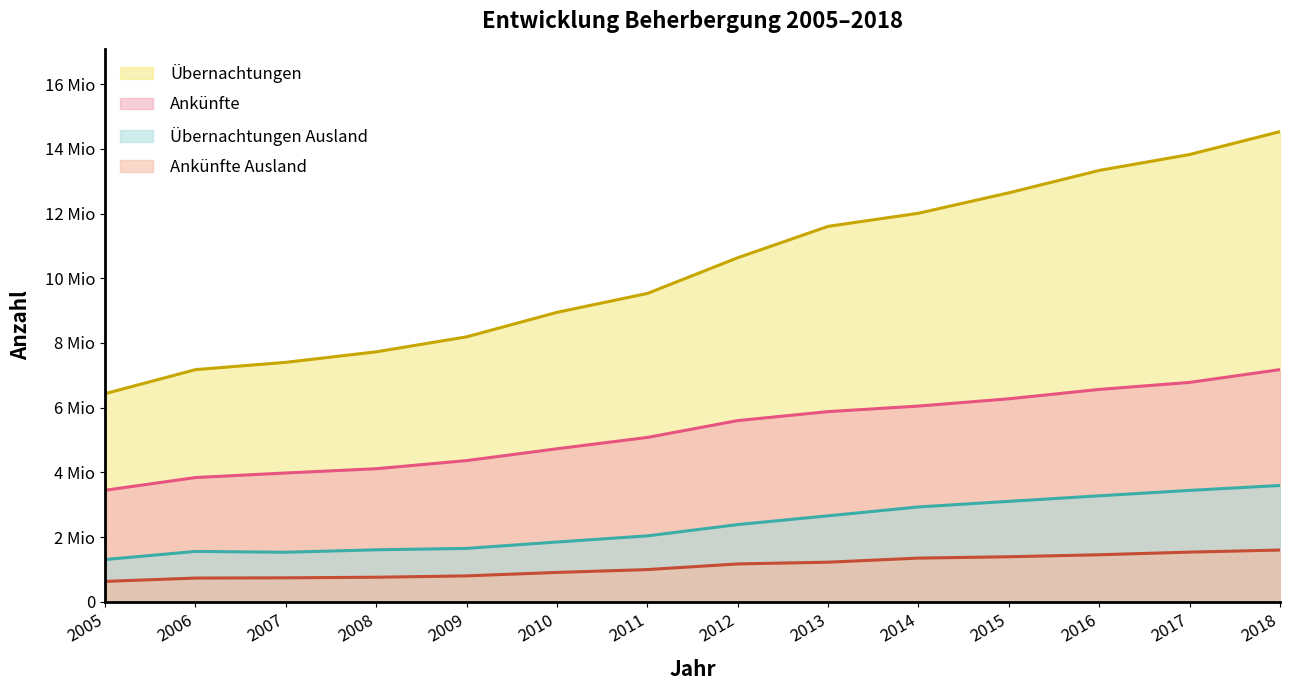

Rank the series at 2018 from highest to lowest value.

Übernachtungen, Ankünfte, Übernachtungen Ausland, Ankünfte Ausland